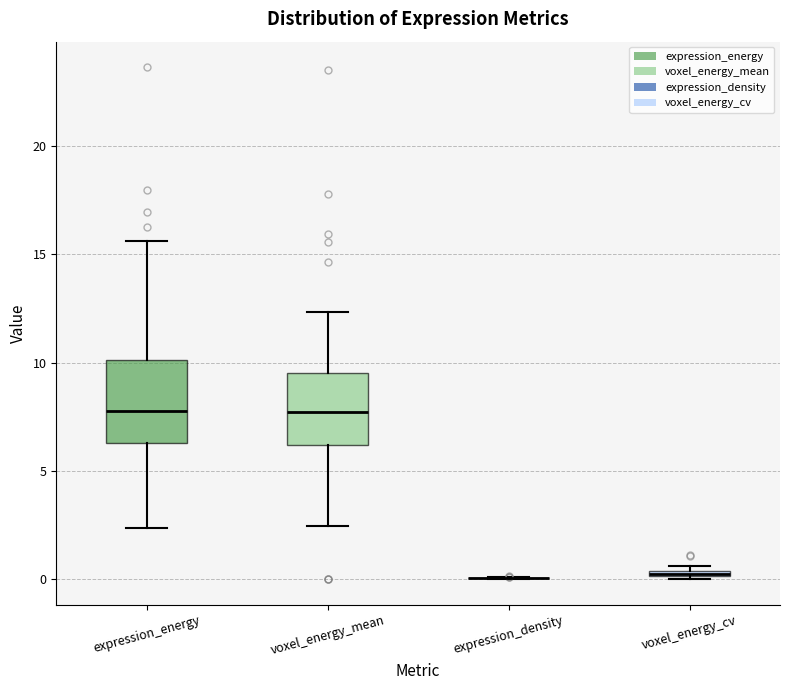

Where is the lower edge of the box for voxel_energy_cv on the y-axis? The values are not printed on the chart, so give them approximately, as read against the axis.

0.0